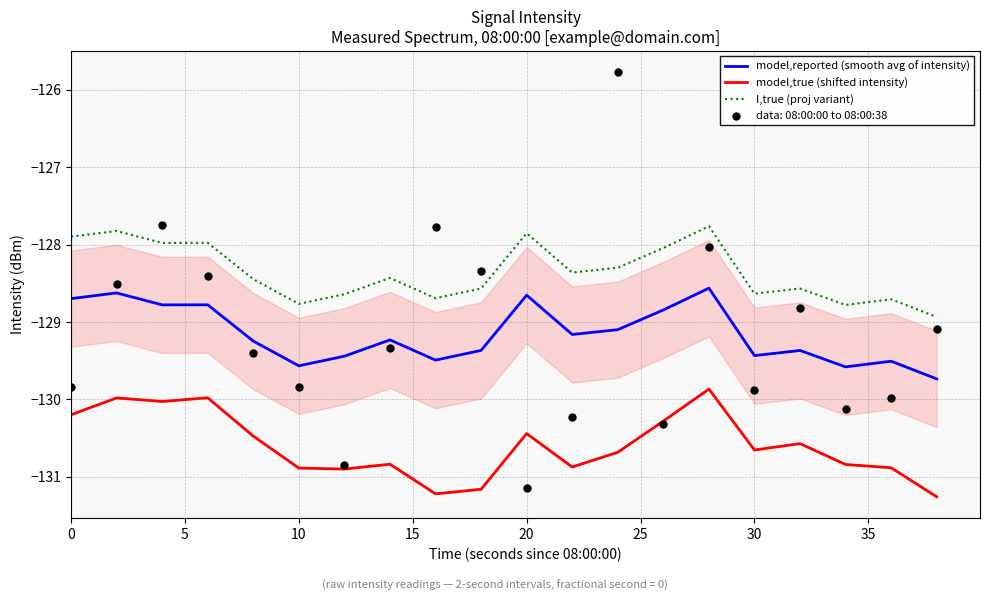

True or false: model,reported (smooth avg of intensity) and I,true (proj variant) cross at least once.

False